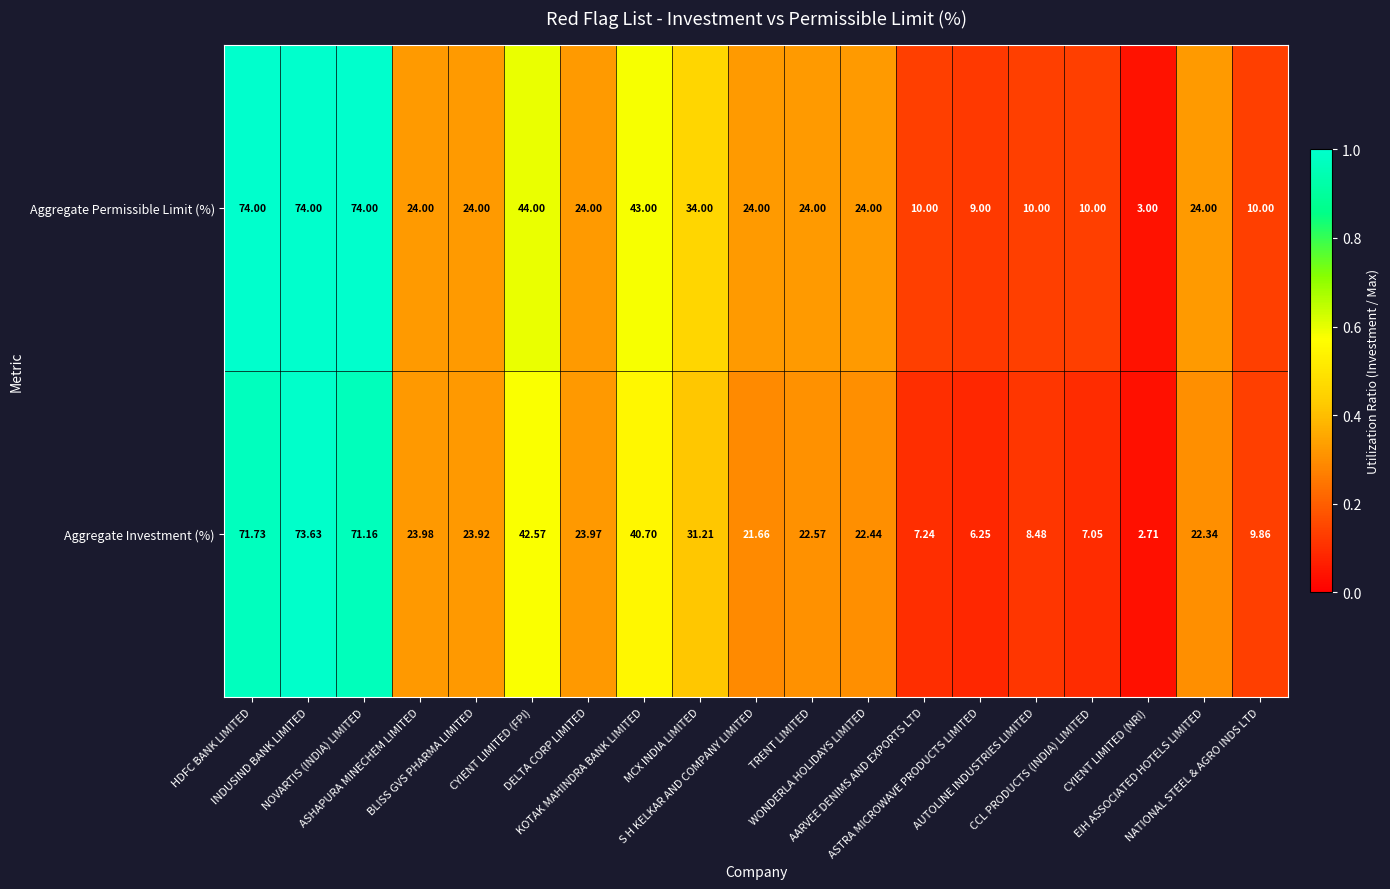

Which series has the widest spread of values?

Aggregate Permissible Limit (%)